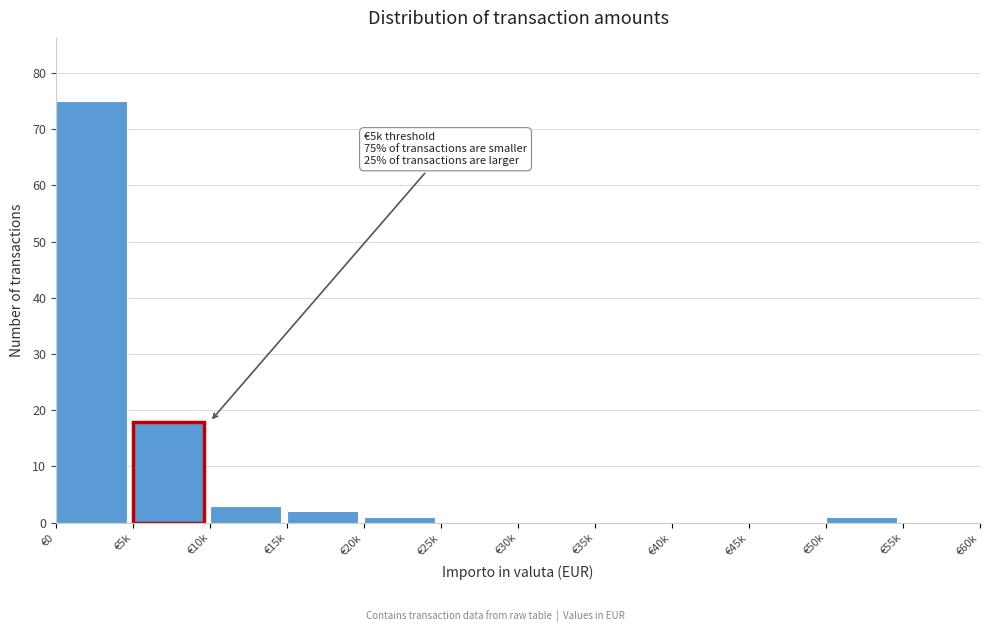

Reading left to right, what are all the values shown in this chart?

€0=75	€5k=18	€10k=3	€15k=2	€20k=1	€25k=0	€30k=0	€35k=0	€40k=0	€45k=0	€50k=1	€55k=0